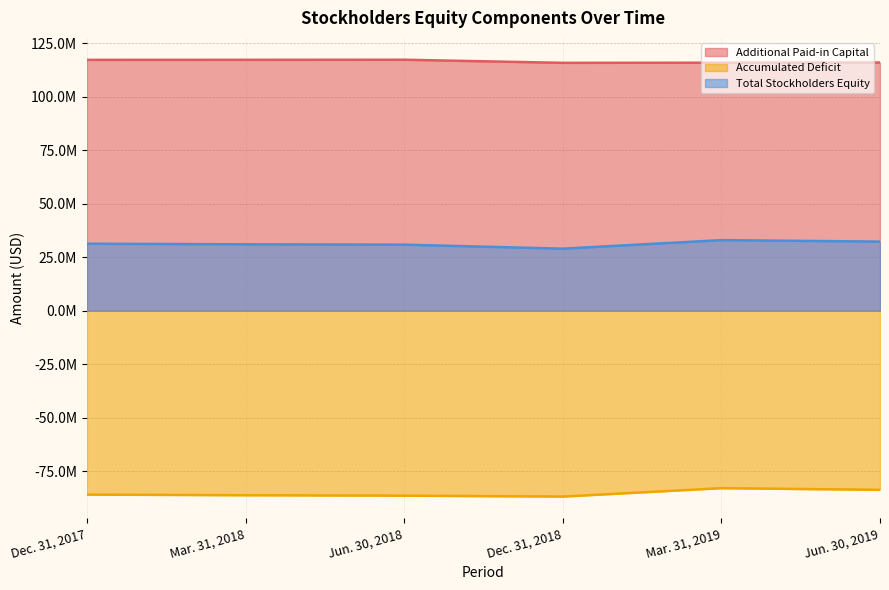

How many interior local valleys does the Accumulated Deficit series have?

1